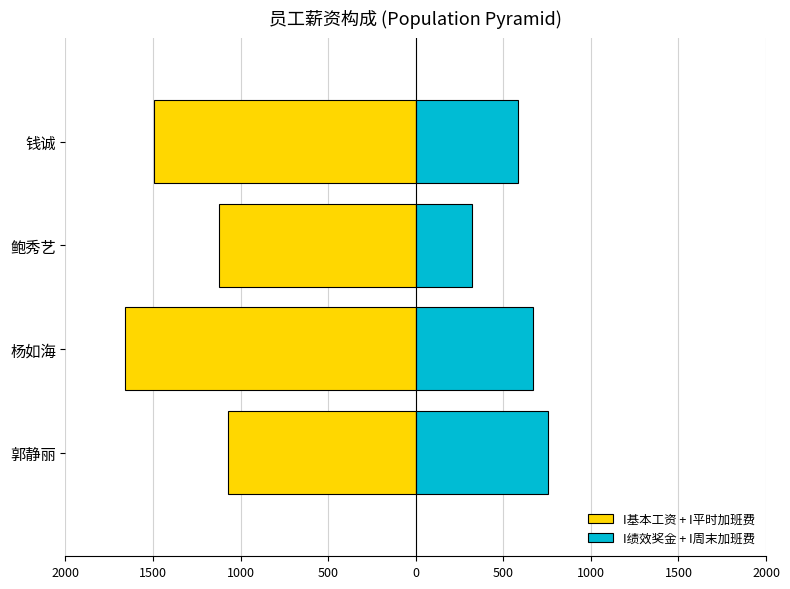

Is it true that I基本工资 + I平时加班费 equals -2296.1 at 杨如海?

False